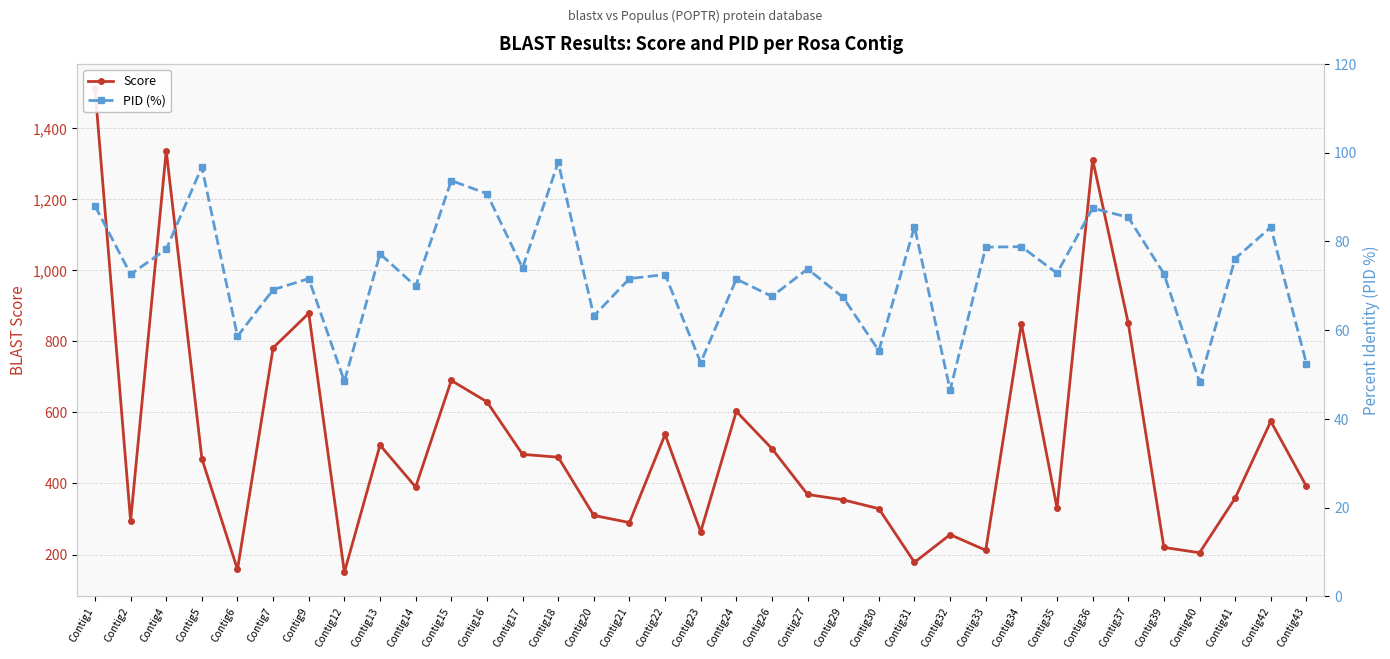

At which category does PID (%) reach its first local valley?

Contig2